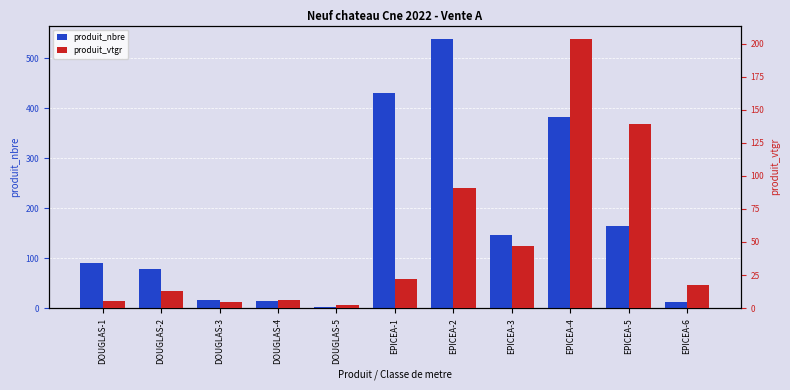

What are all the series names shown in the legend?

produit_nbre, produit_vtgr